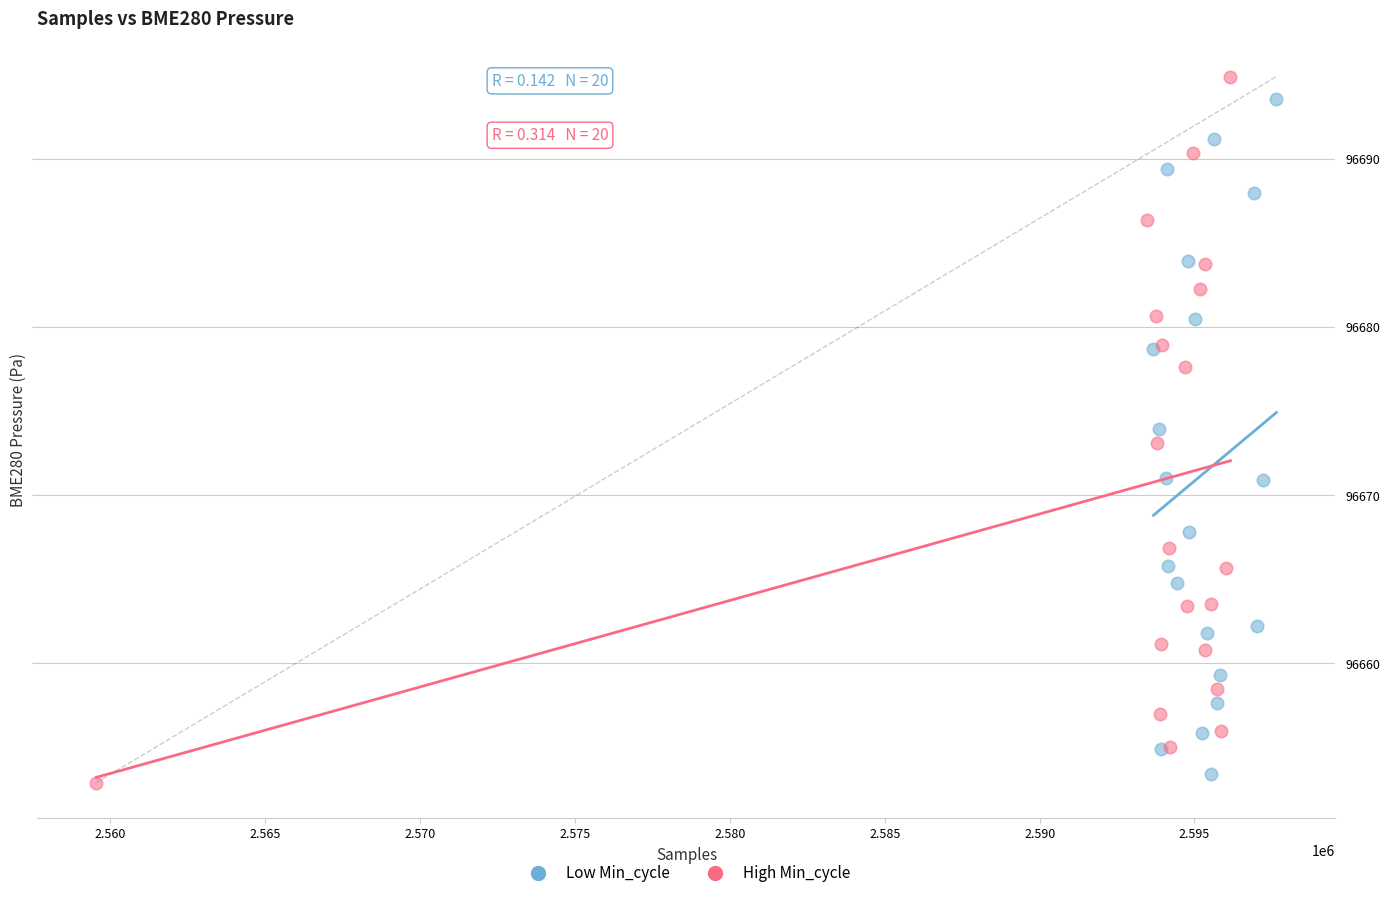

Which series has the largest Y range (max minus min)?

High Min_cycle